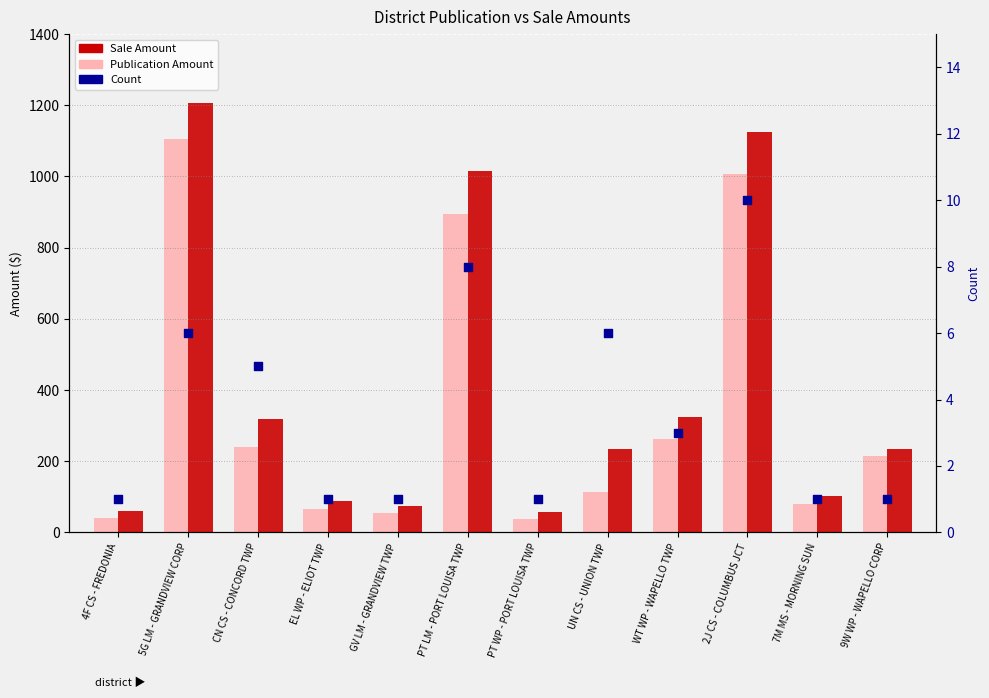

Is the value of Publication Amount at 4F CS - FREDONIA greater than the value of Sale Amount at 5G LM - GRANDVIEW CORP?

No